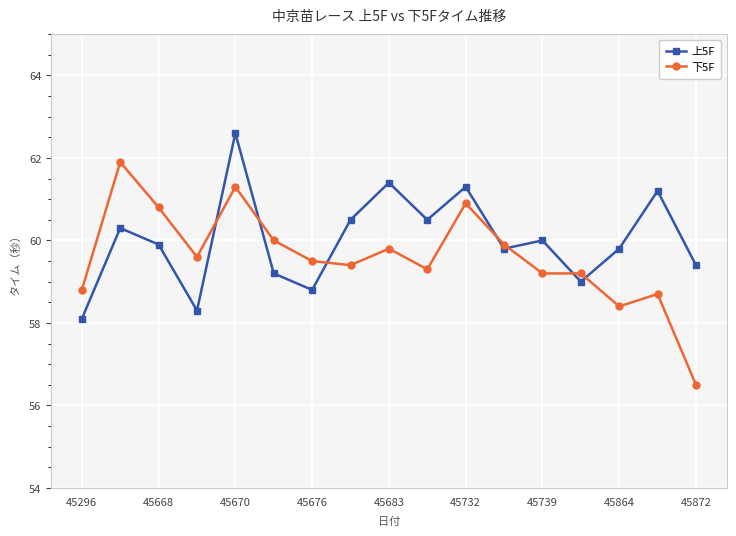

How many intersections are there between 下5F and 上5F?

7